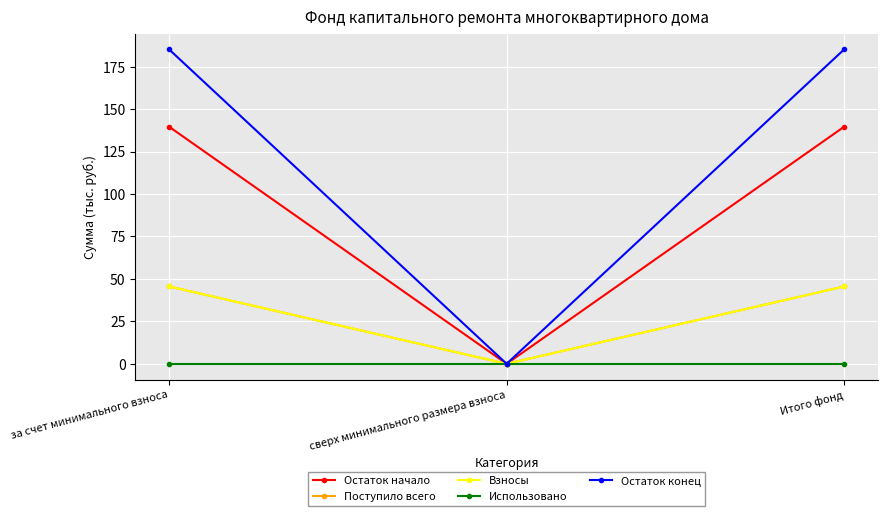

Is this an area chart (filled region under the line)?

No